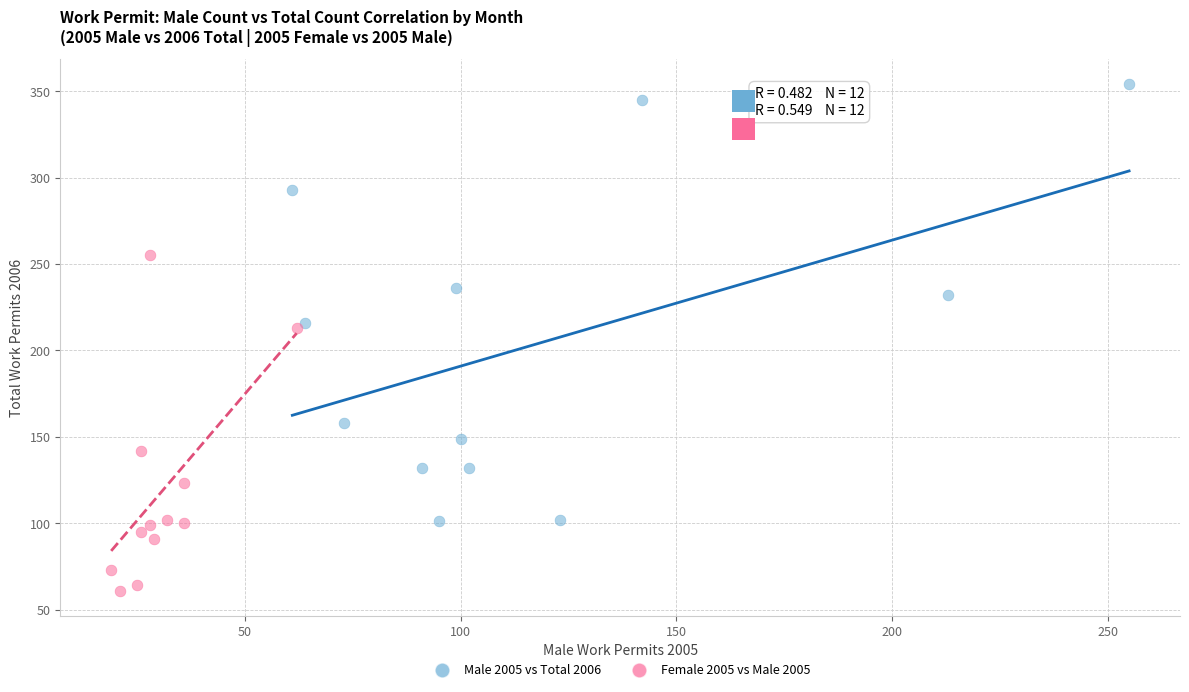

Which series reaches the maximum Y coordinate?

Male 2005 vs Total 2006